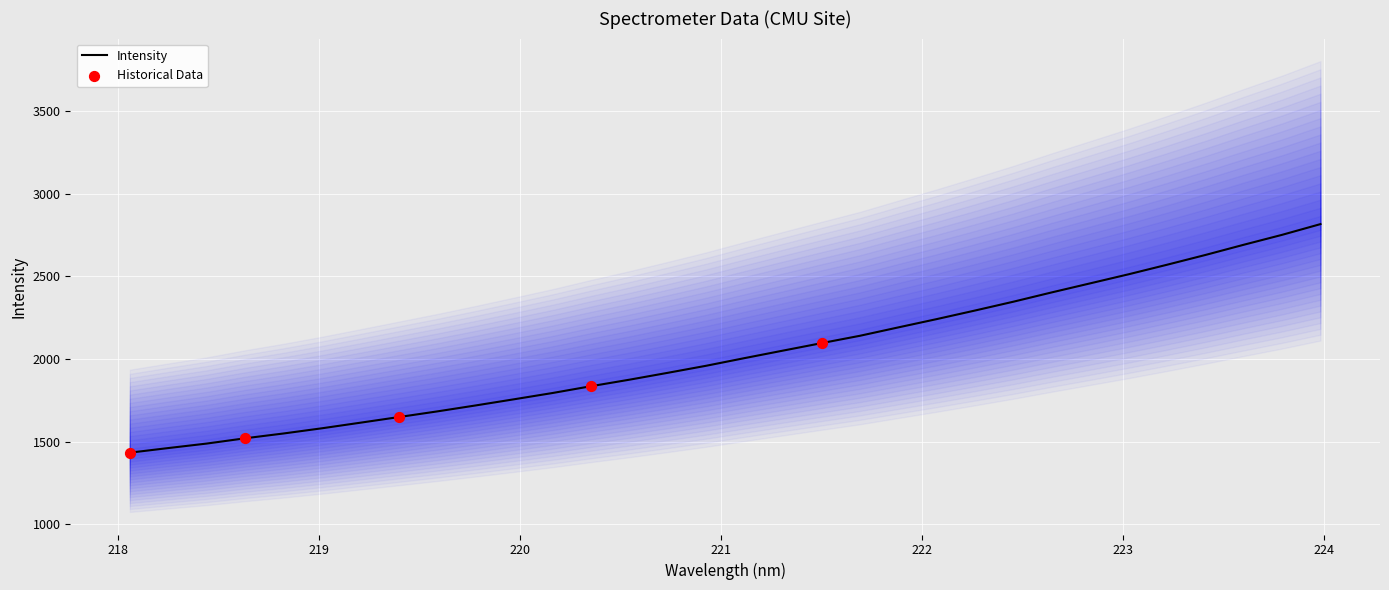

What is the lowest value of the Intensity series?

1433.7